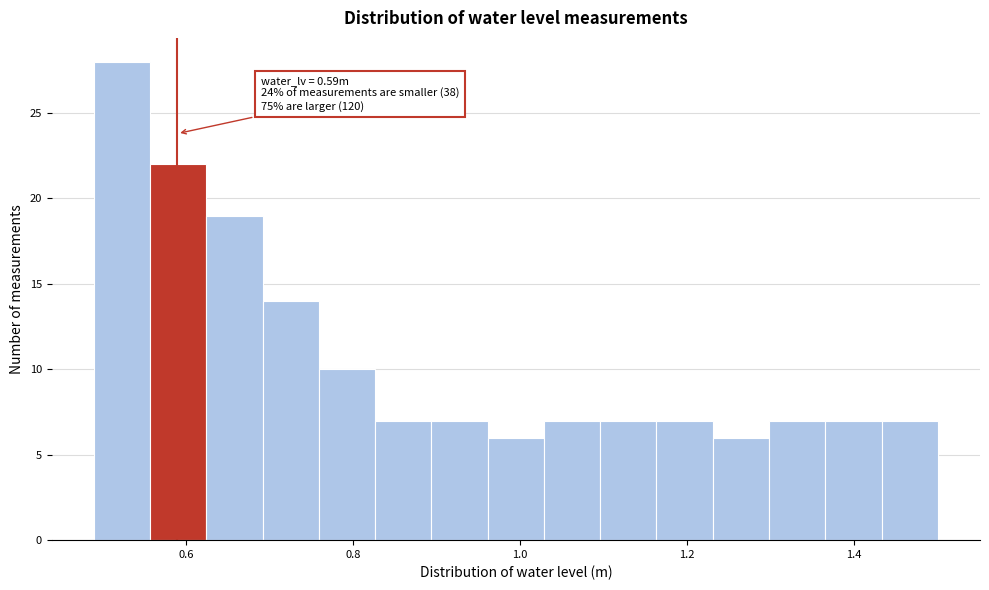

Read against the x-axis, roughly where is the centre of the tallest bar?

0.52